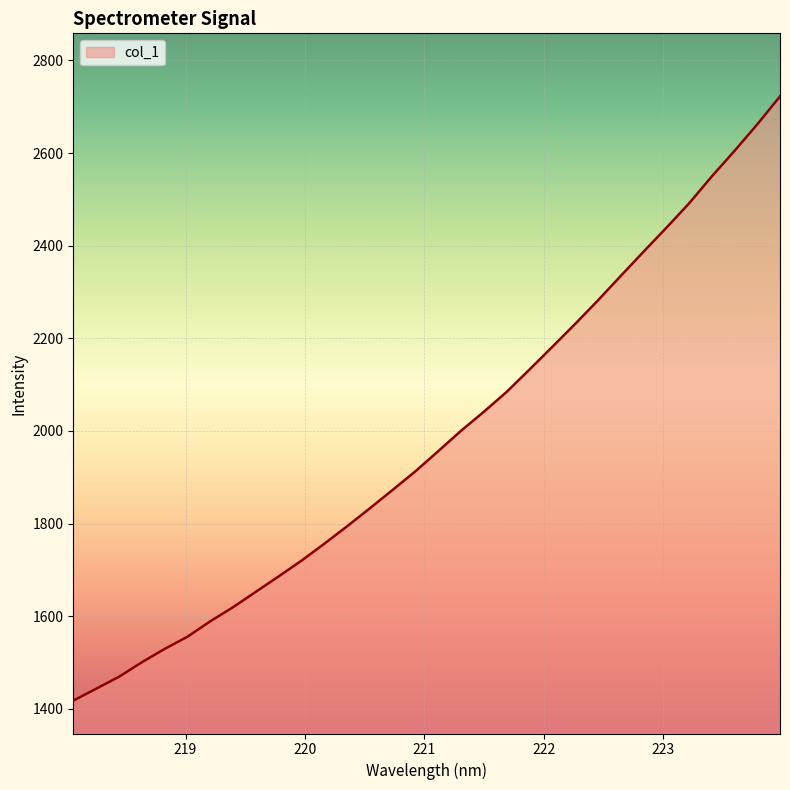

Does the chart have visible grid lines?

Yes